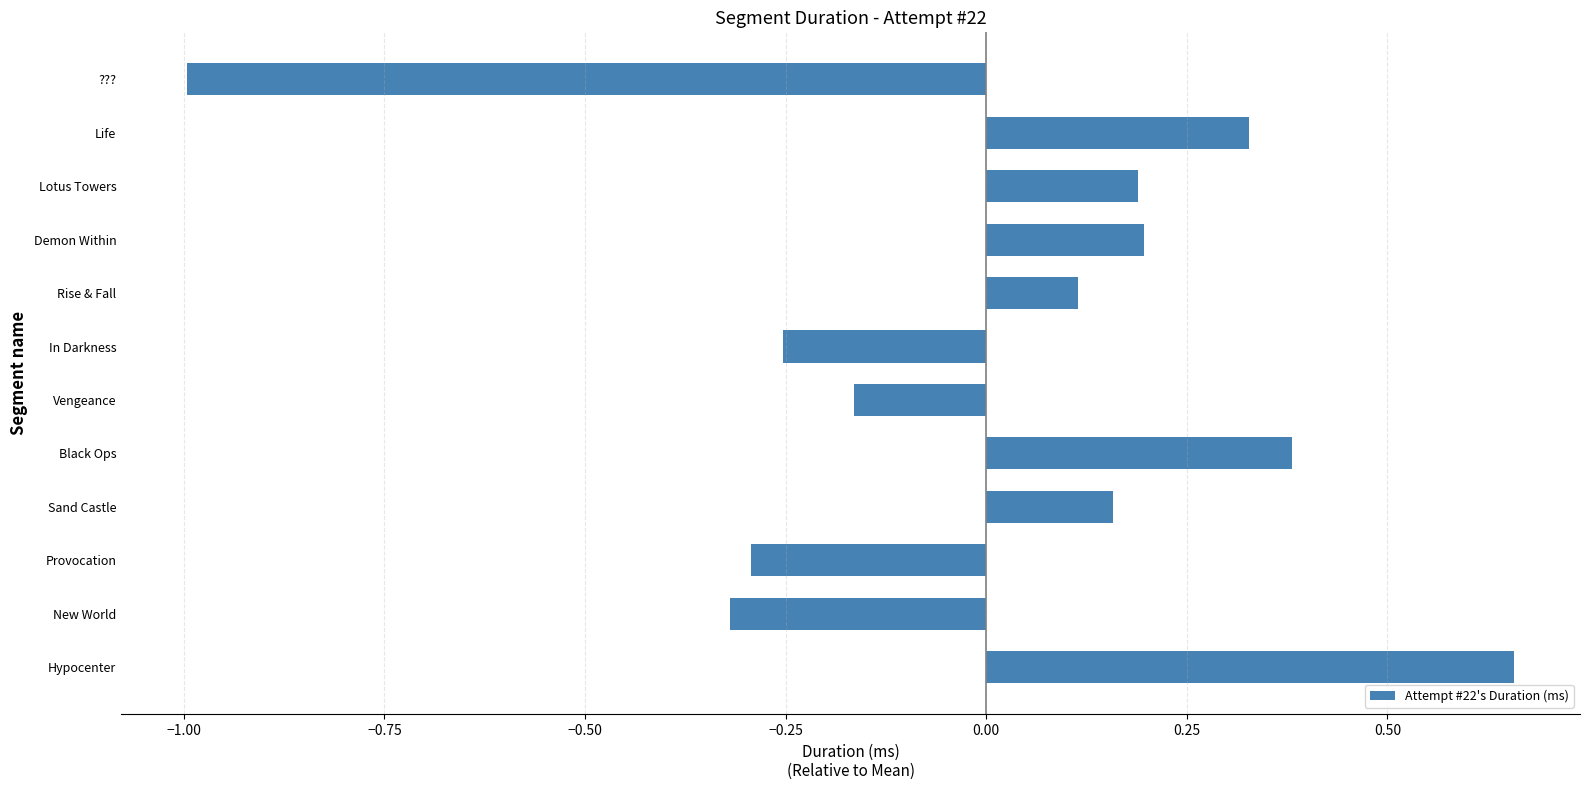

Where is the data nearest to the value 0?

Rise & Fall